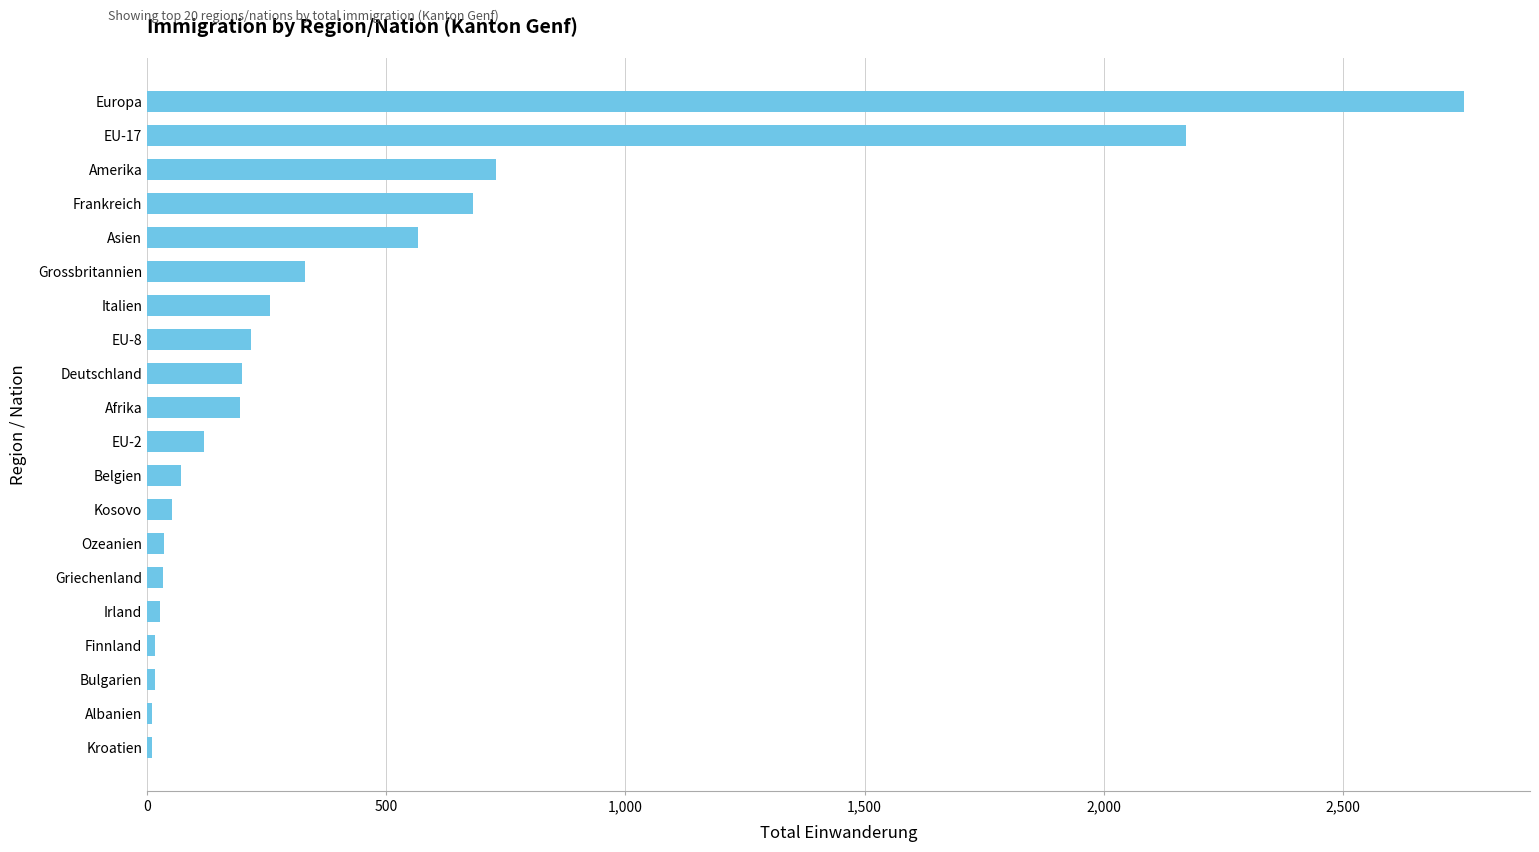

The value at Italien is 166. True or false?

False